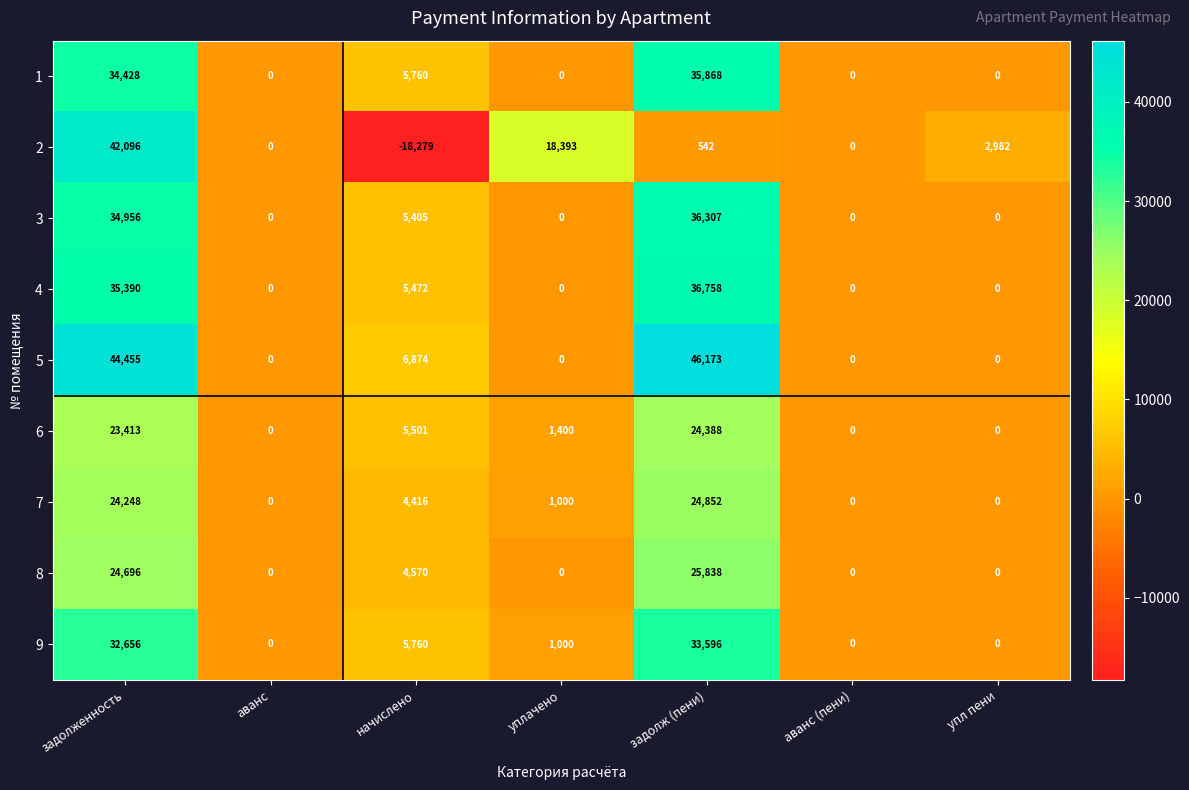

Rank the series at задолж (пени) from lowest to highest value.

2, 6, 7, 8, 9, 1, 3, 4, 5